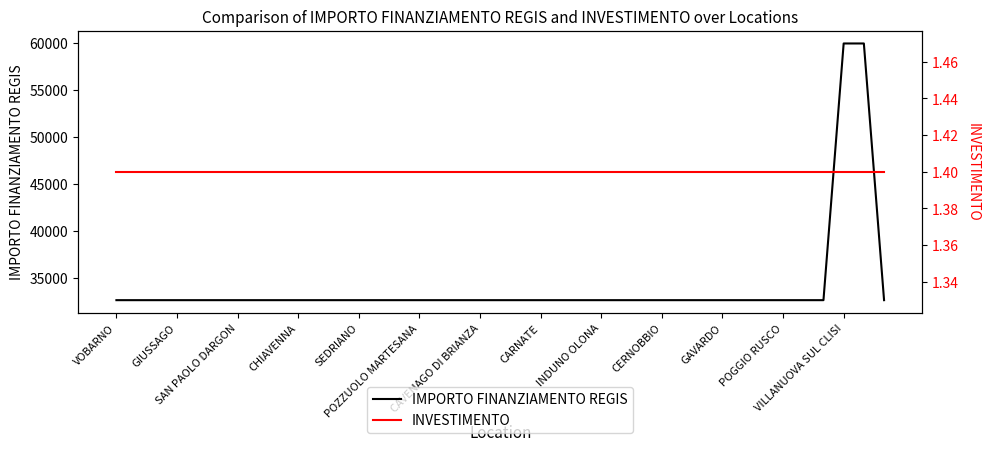

How many lines are shown in the chart?

2